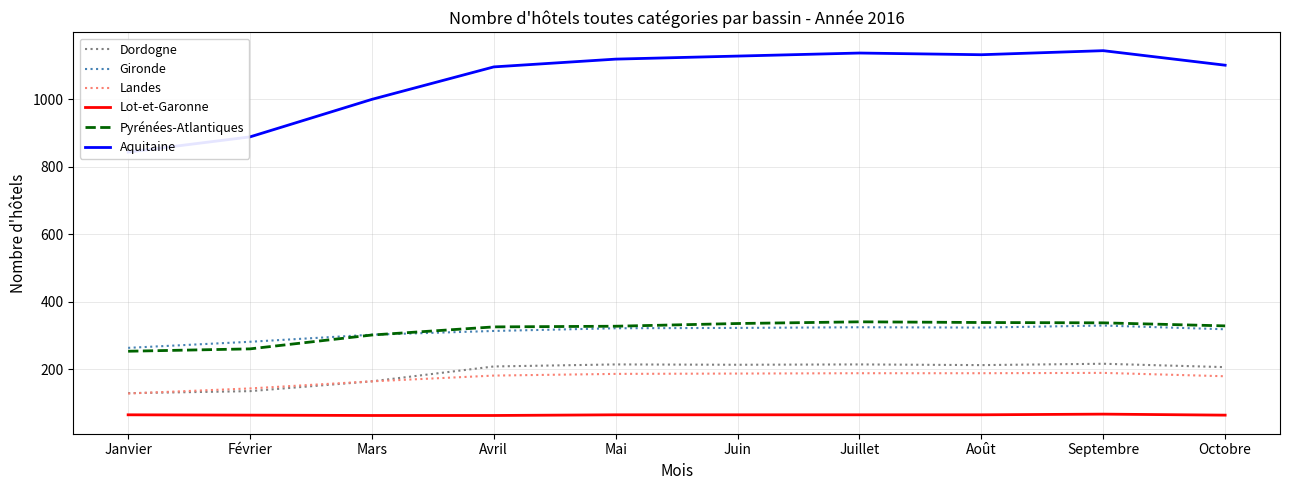

Rank the series at Octobre from lowest to highest value.

Lot-et-Garonne, Landes, Dordogne, Gironde, Pyrénées-Atlantiques, Aquitaine